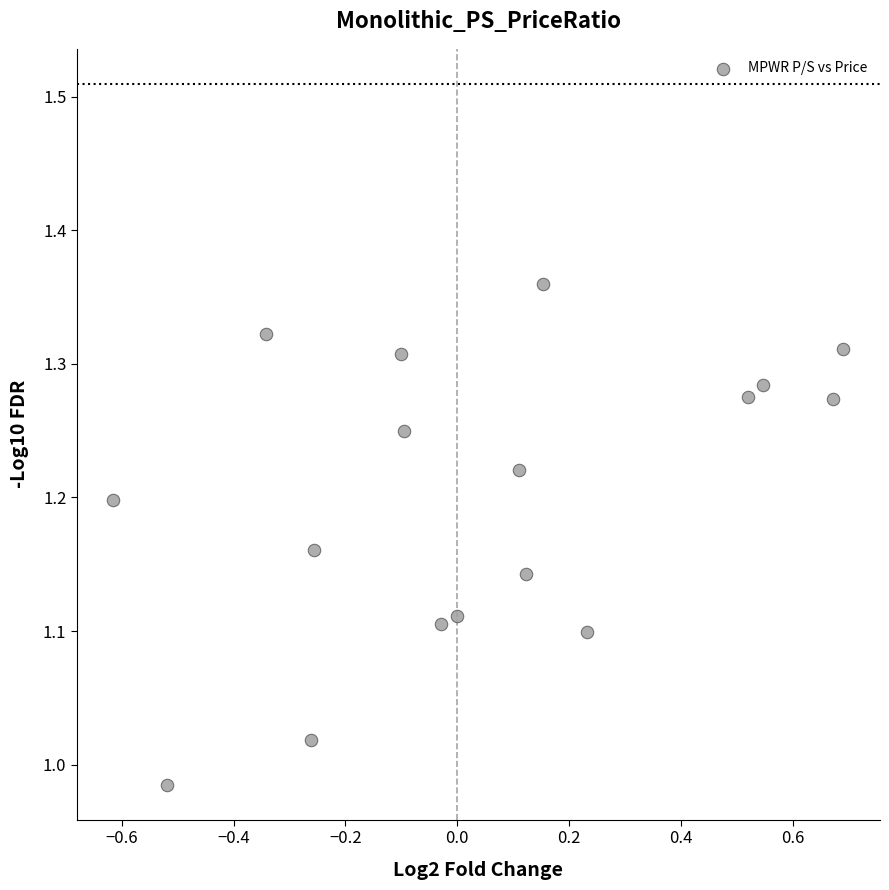

What is the range of Y values (max minus min)?

0.4